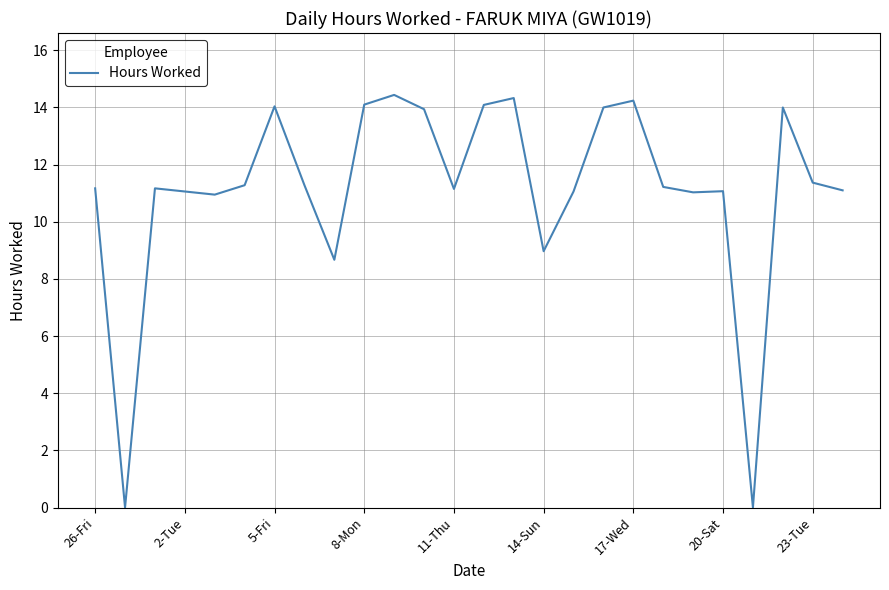

Does the chart have visible grid lines?

Yes